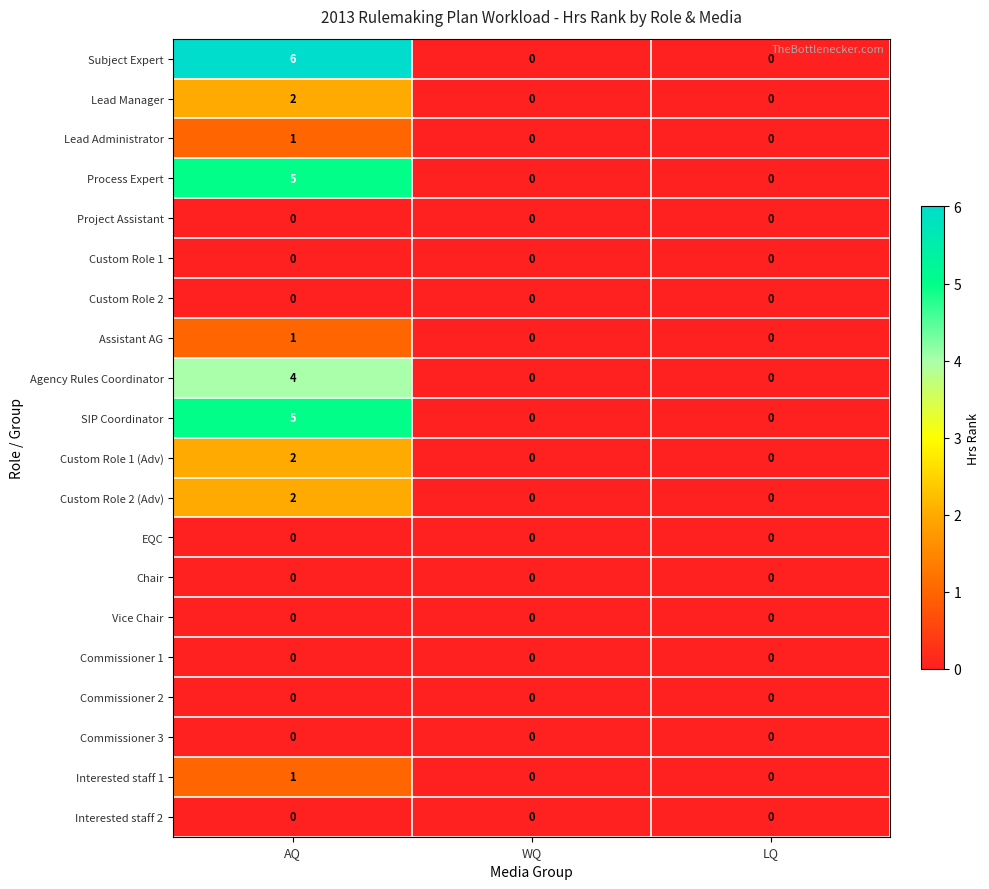

Which series has the largest range (max minus min)?

Subject Expert